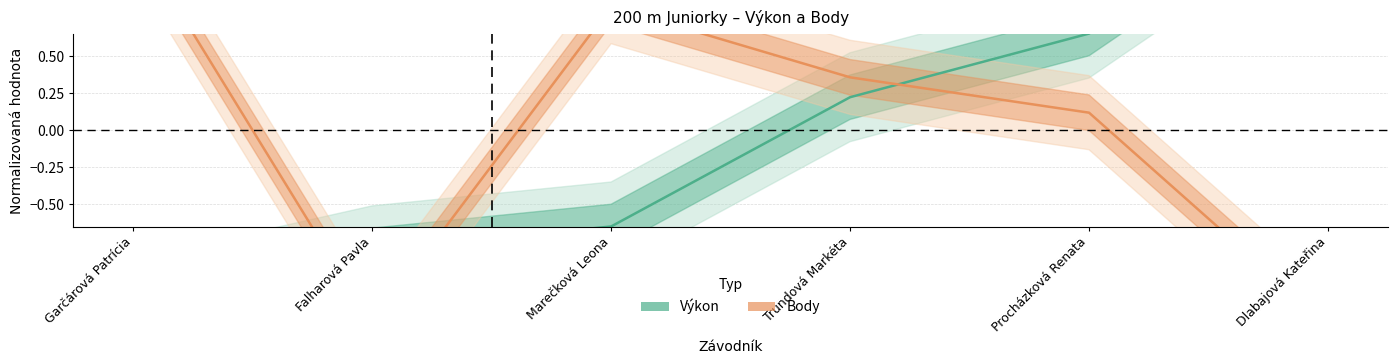

What position from the right is Marečková Leona?

4